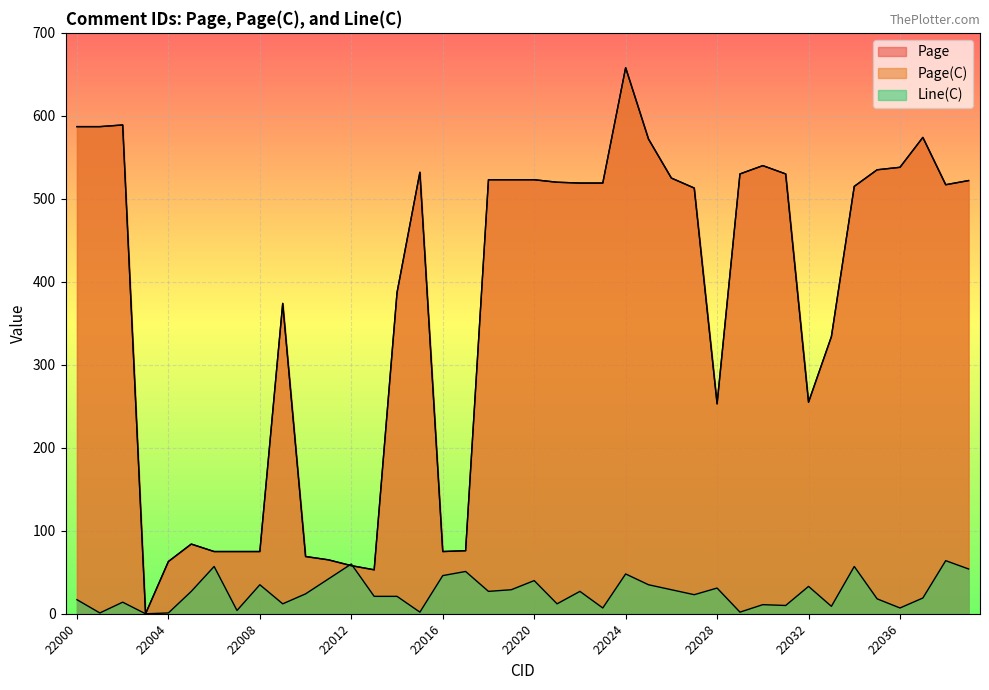

Does the chart display data point markers on the line(s)?

No